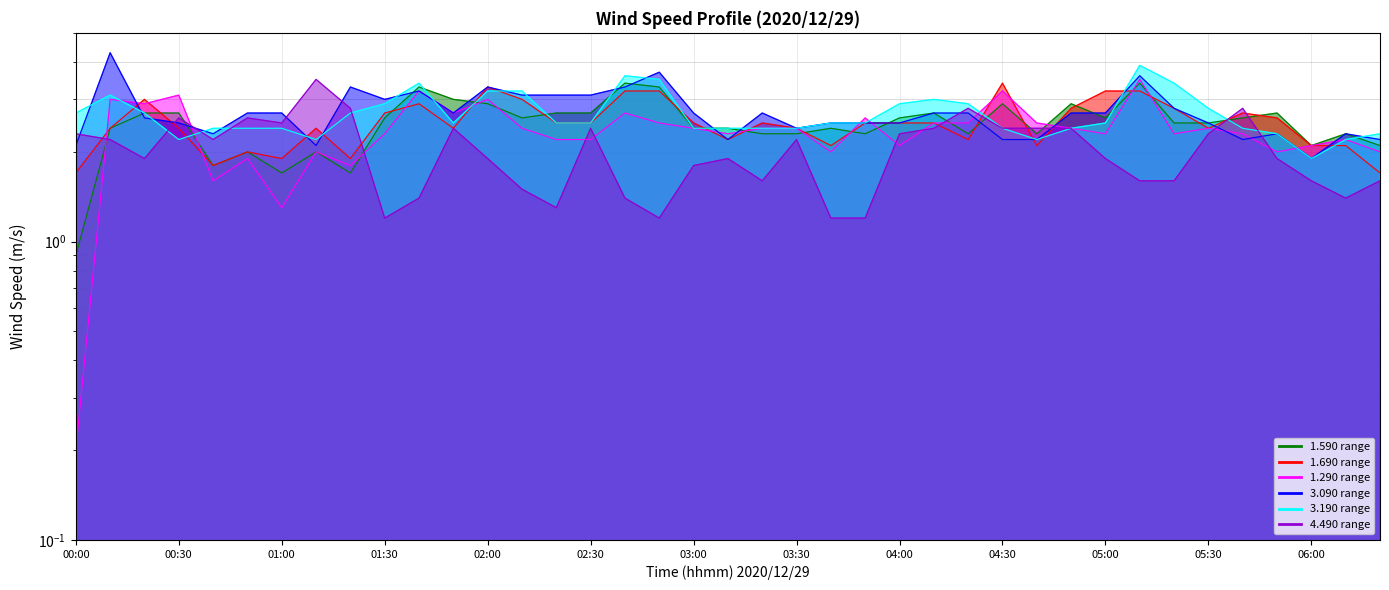

What is the label of the 30th point from the left?

04:50